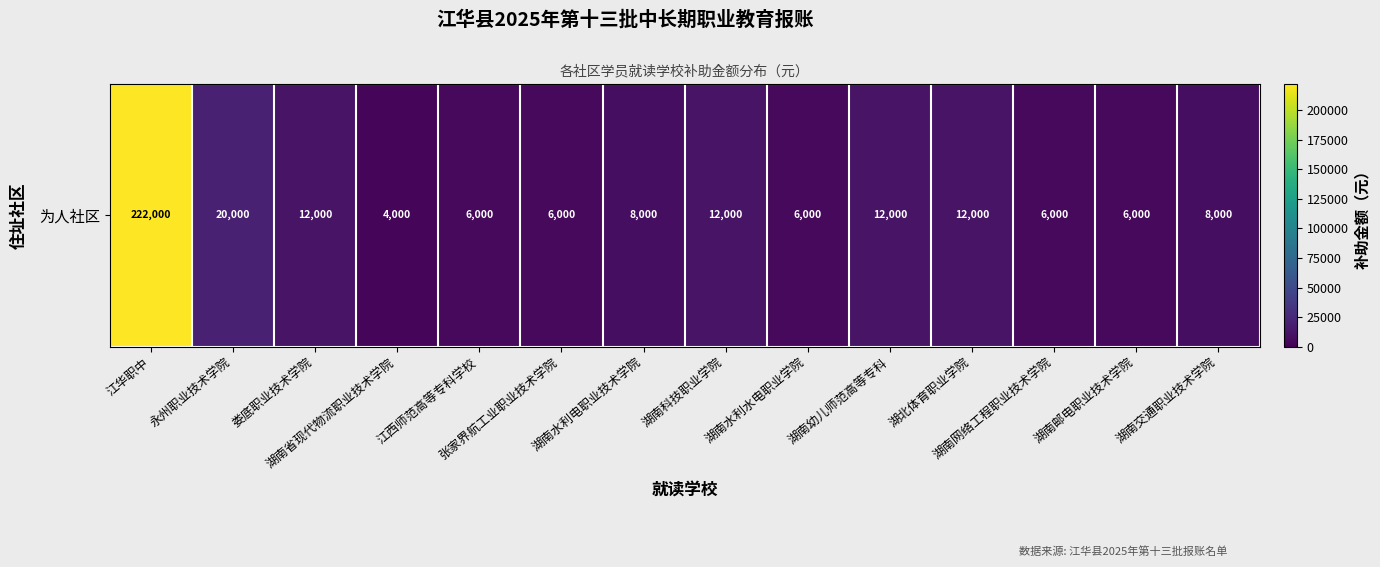

True or false: the data shows 10689 at 湖南交通职业技术学院.

False